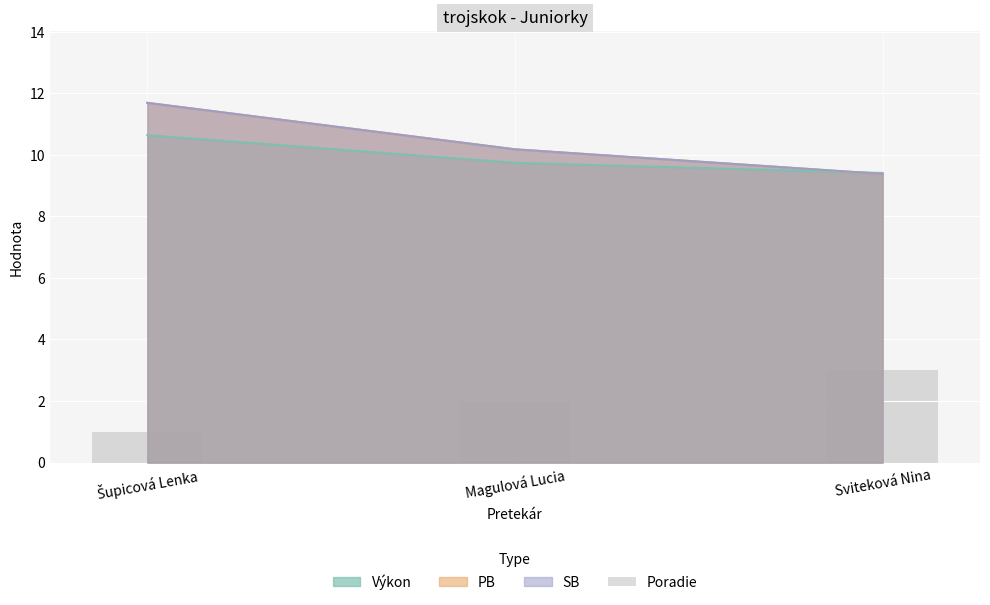

The value at Sviteková Nina is 3. True or false?

True